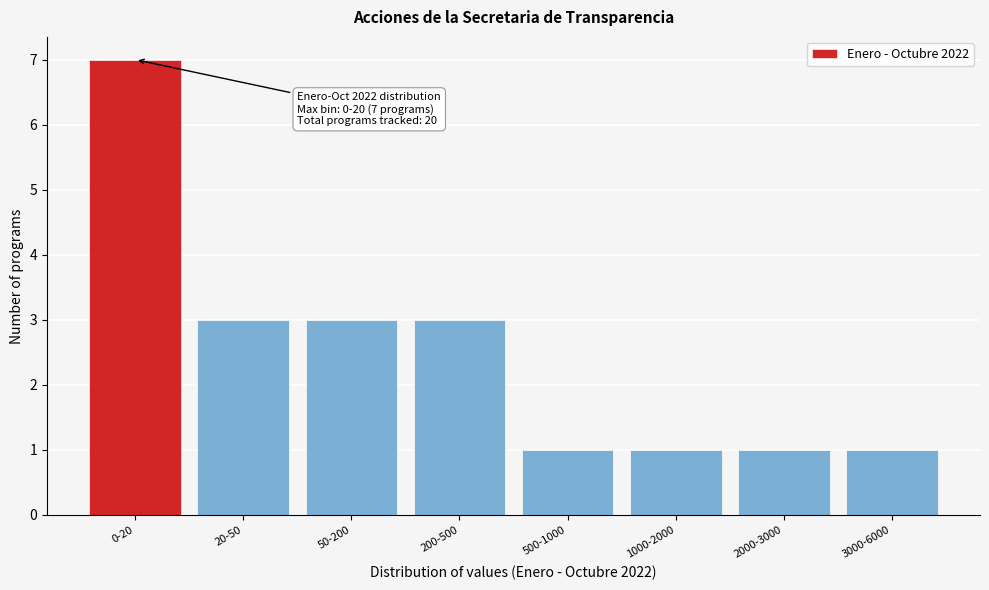

Reading right to left, list all the values displayed in this chart.

1	1	1	1	3	3	3	7